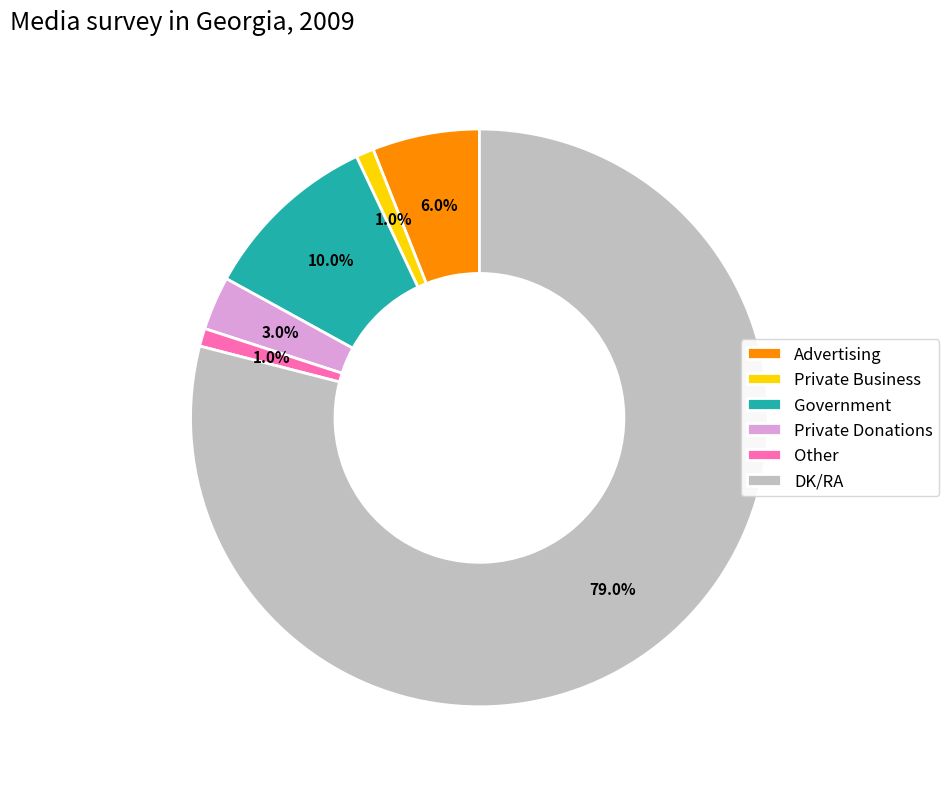

Is it true that Government is 10% of the pie?

True